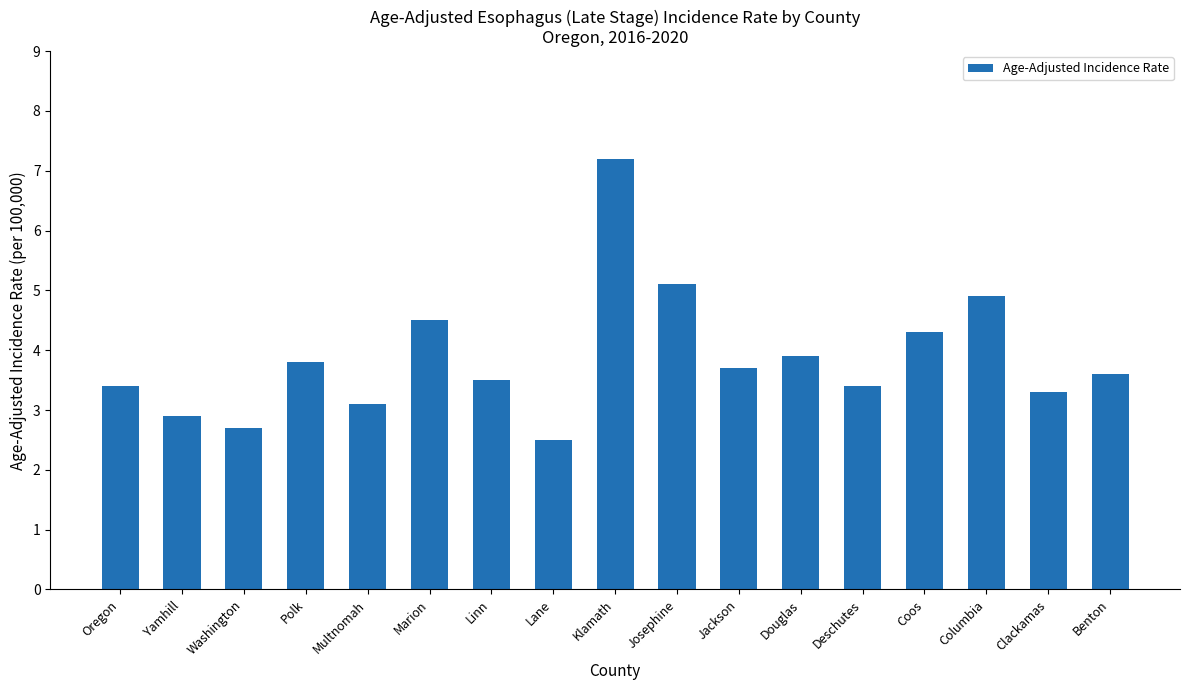

The chart shows a value of 2.0 at Benton. True or false?

False